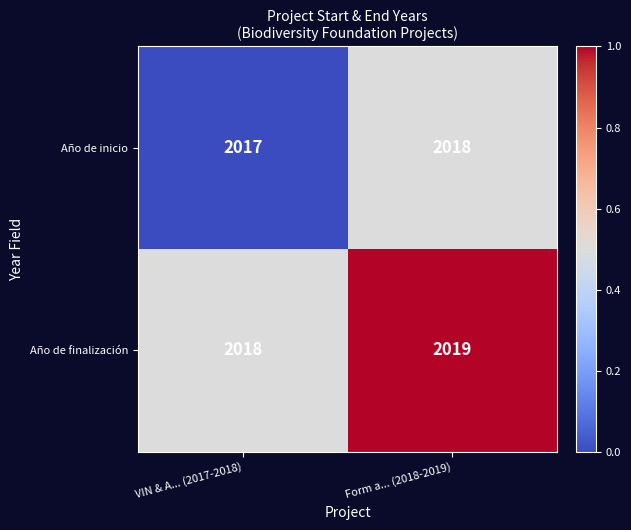

Reading left to right, extract all data points from this chart.

Año de inicio: VIN & A... (2017-2018)=2017	Form a... (2018-2019)=2018
Año de finalización: VIN & A... (2017-2018)=2018	Form a... (2018-2019)=2019